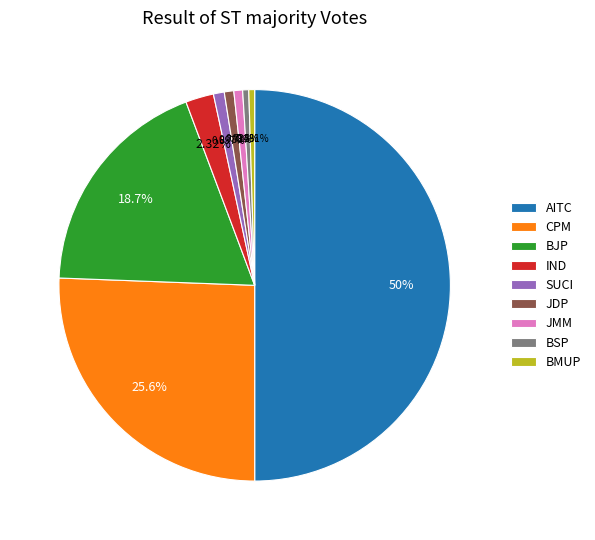

What is the largest slice in the pie chart?

AITC